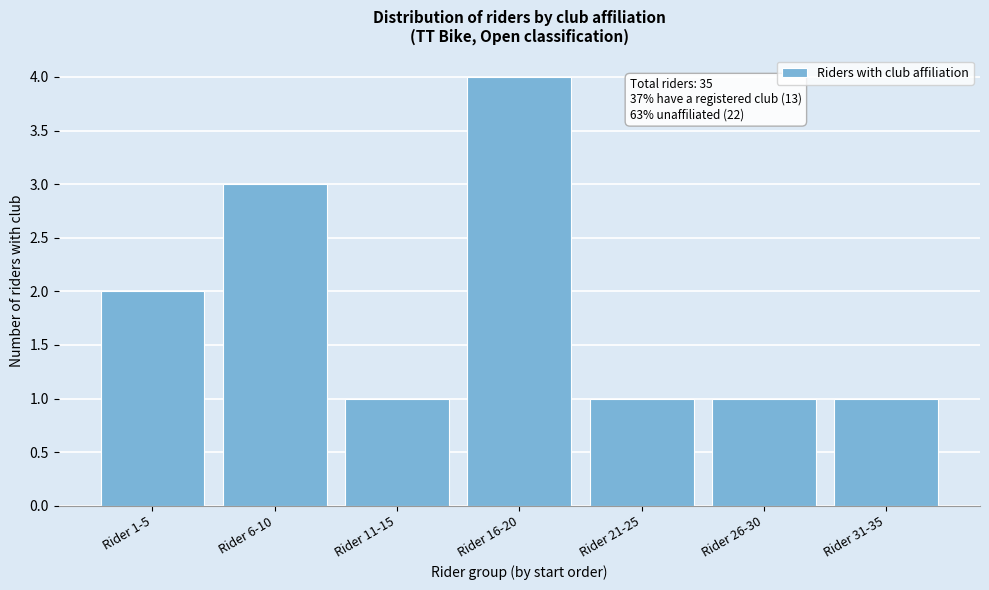

Reading left to right, what are all the values shown in this chart?

2	3	1	4	1	1	1